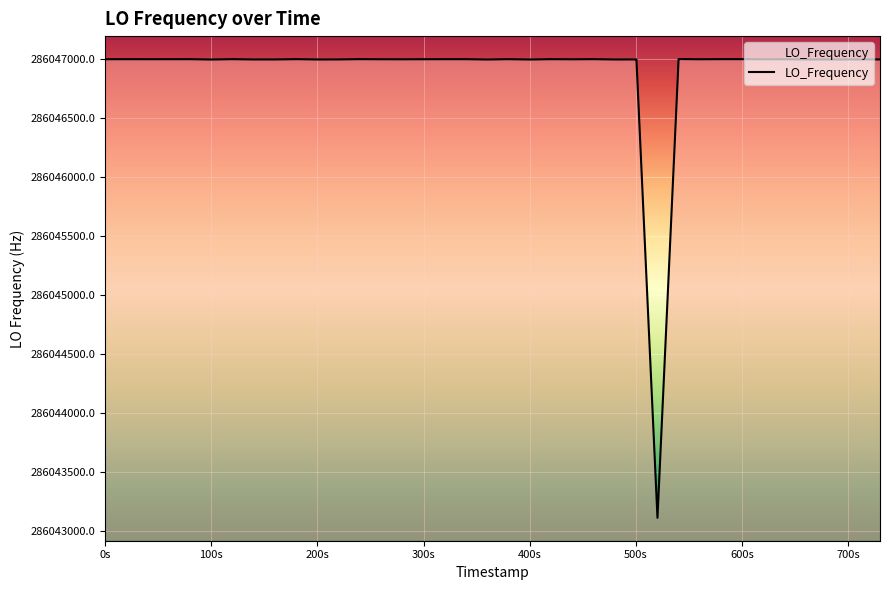

What is the difference between the maximum and minimum values?

3891.4